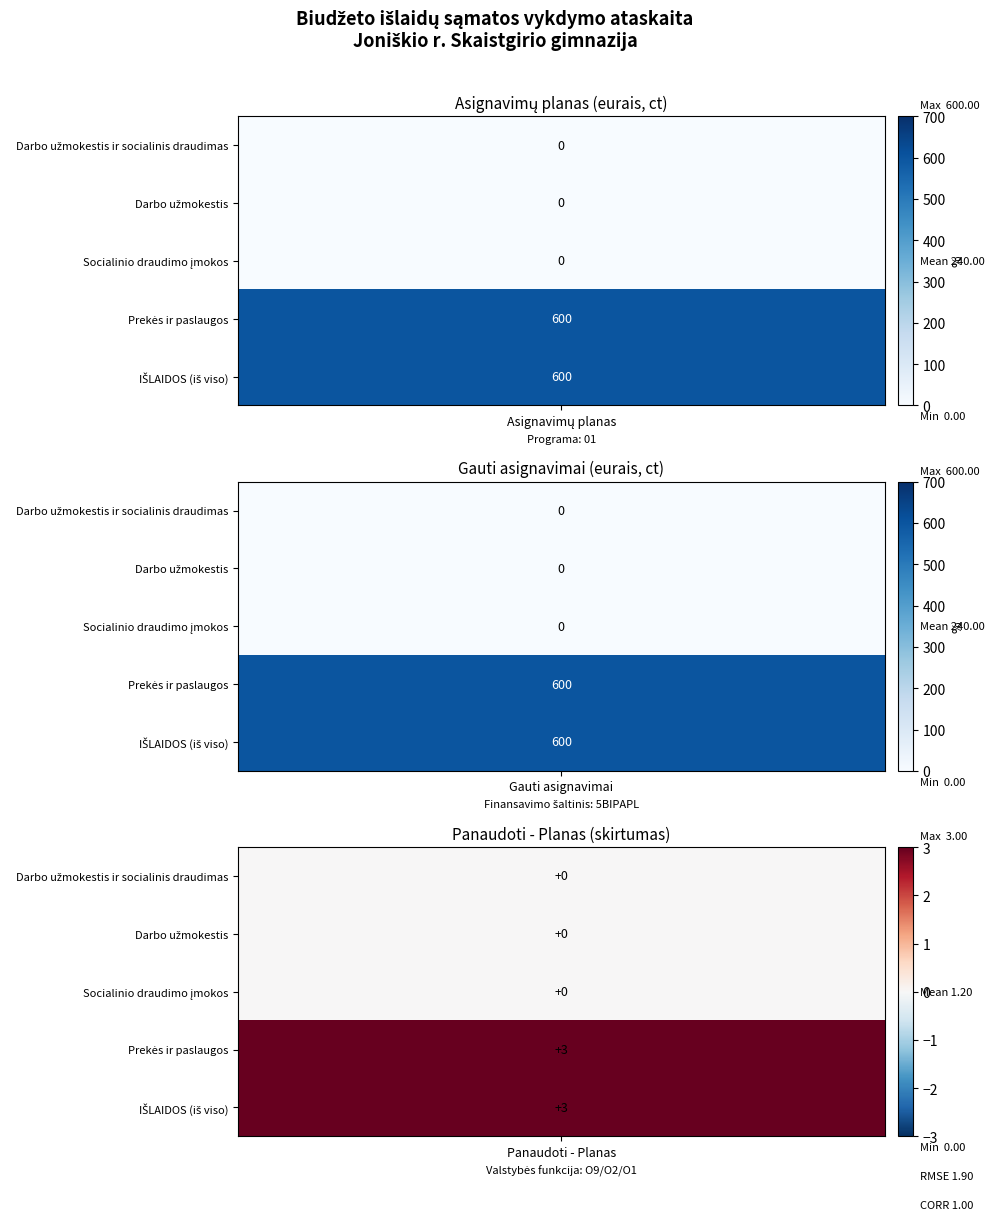

At which label is Darbo užmokestis closest to 0?

Asignavimų planas